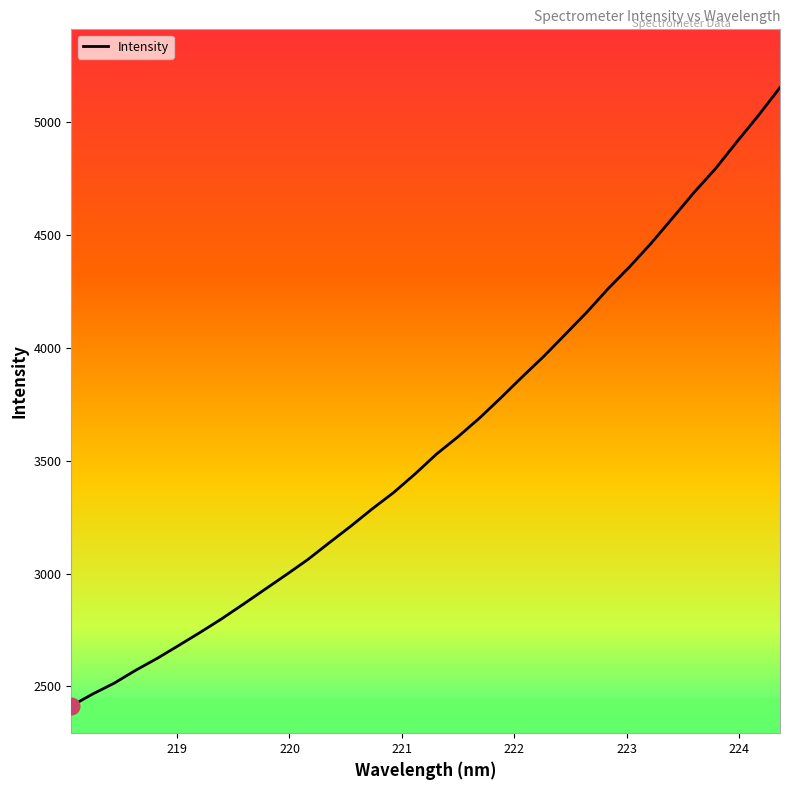

What is the greatest value displayed?

5153.2